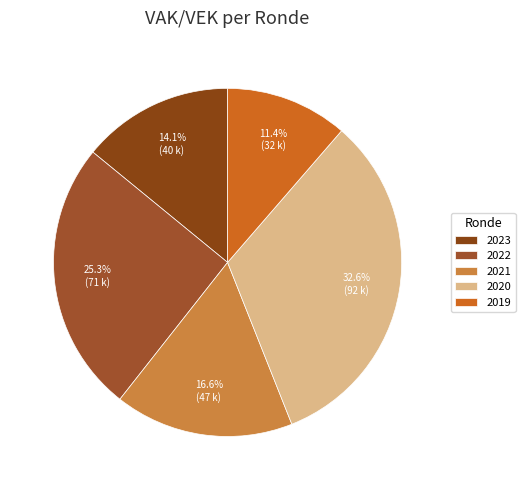

What is the smallest slice in the pie chart?

2019